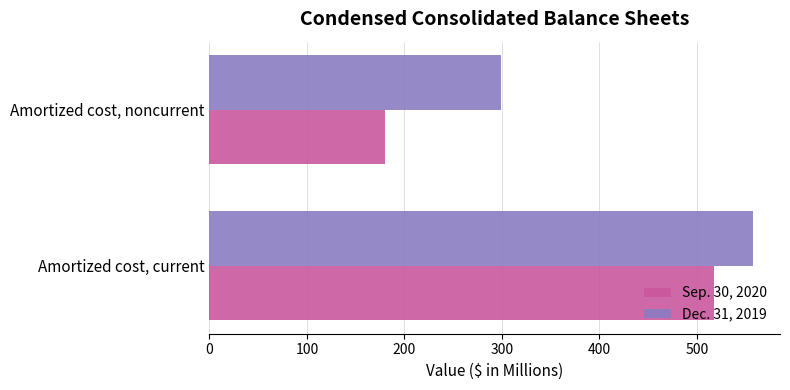

The value of Dec. 31, 2019 at Amortized cost, current is 557.3. True or false?

True